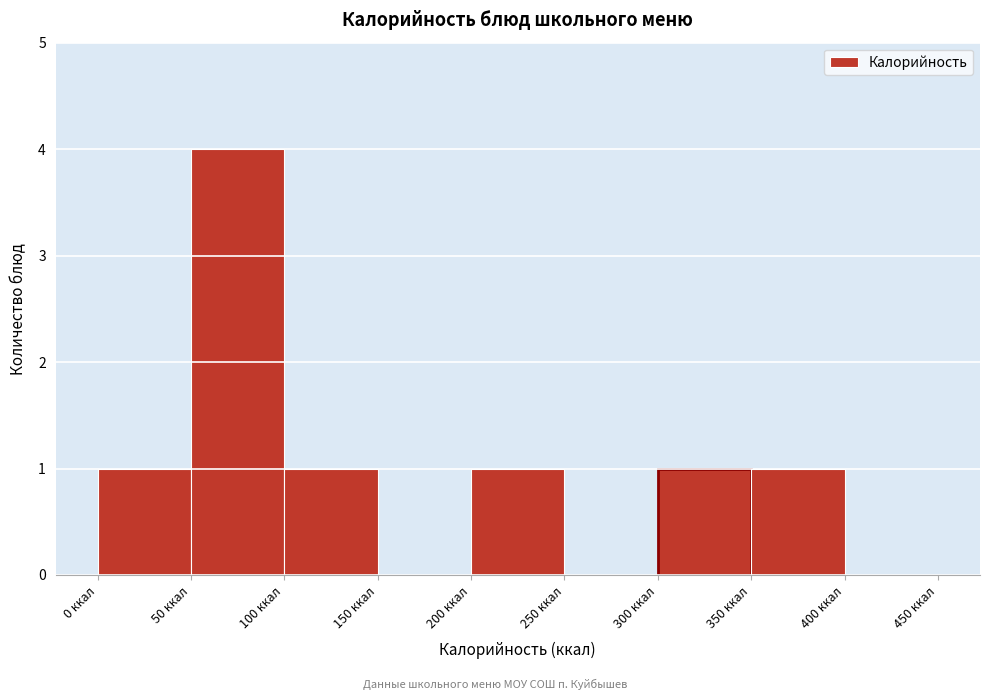

Reading left to right, list every bar in this chart as the range it spans on the x-axis followed by its height. The values are not printed on the chart, so give them approximately, as read against the axis.

0 to 50: 1
50 to 100: 4
100 to 150: 1
150 to 200: 0
200 to 250: 1
250 to 300: 0
300 to 350: 1
350 to 400: 1
400 to 450: 0